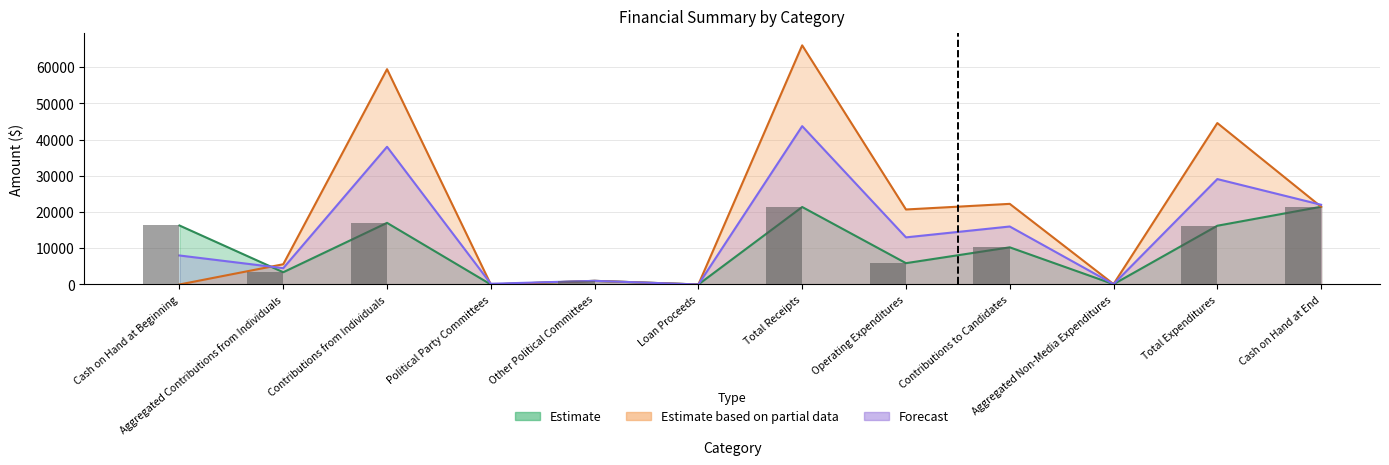

List the series in order of their overall mean, highest first.

Estimate based on partial data, Forecast, Estimate